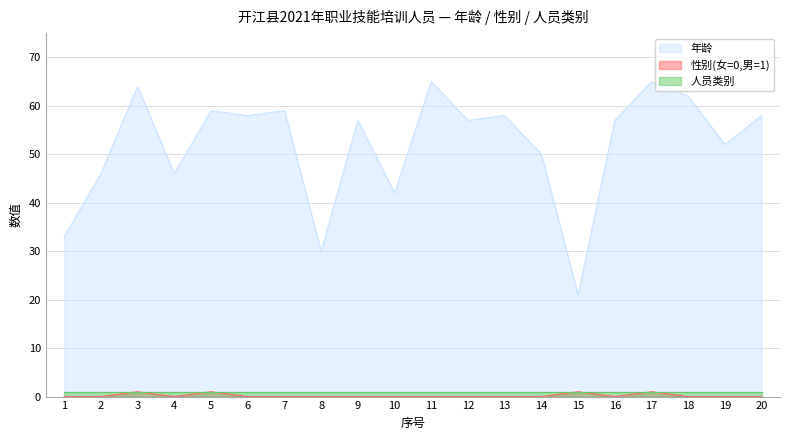

What is the difference between the maximum and minimum values in the 年龄 series?

44